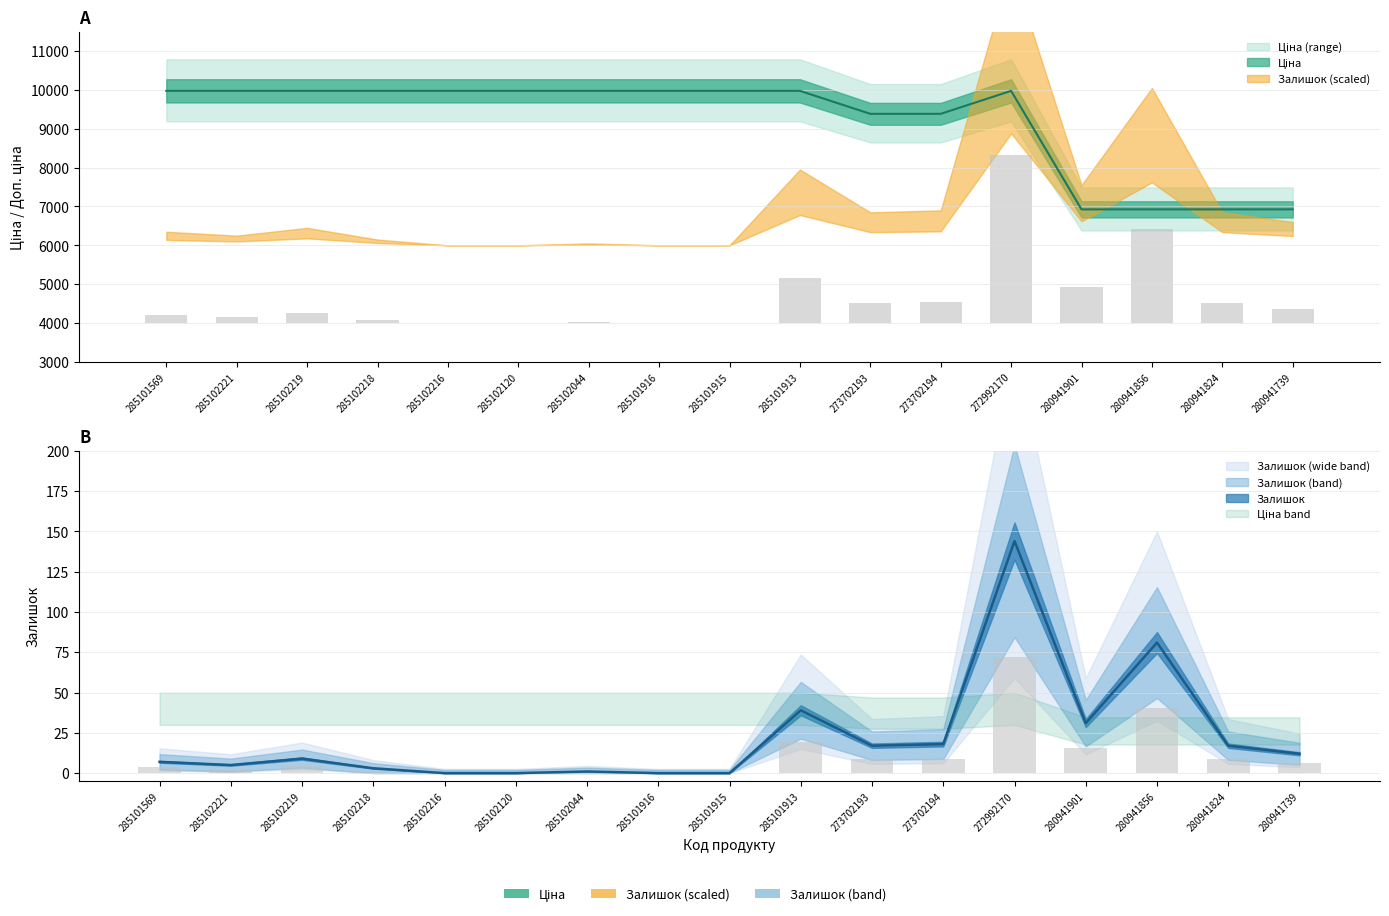

How many data points in Ціна are less than 9974?

6